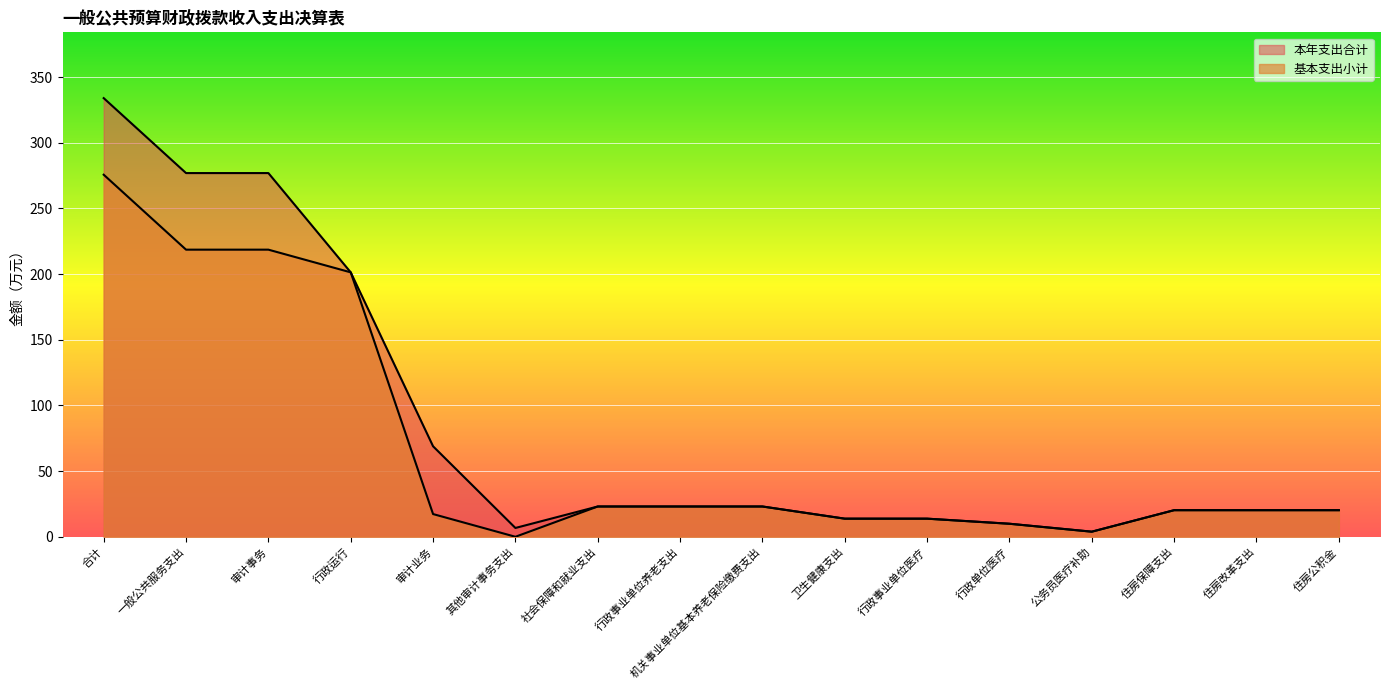

How many series are shown in this chart?

2